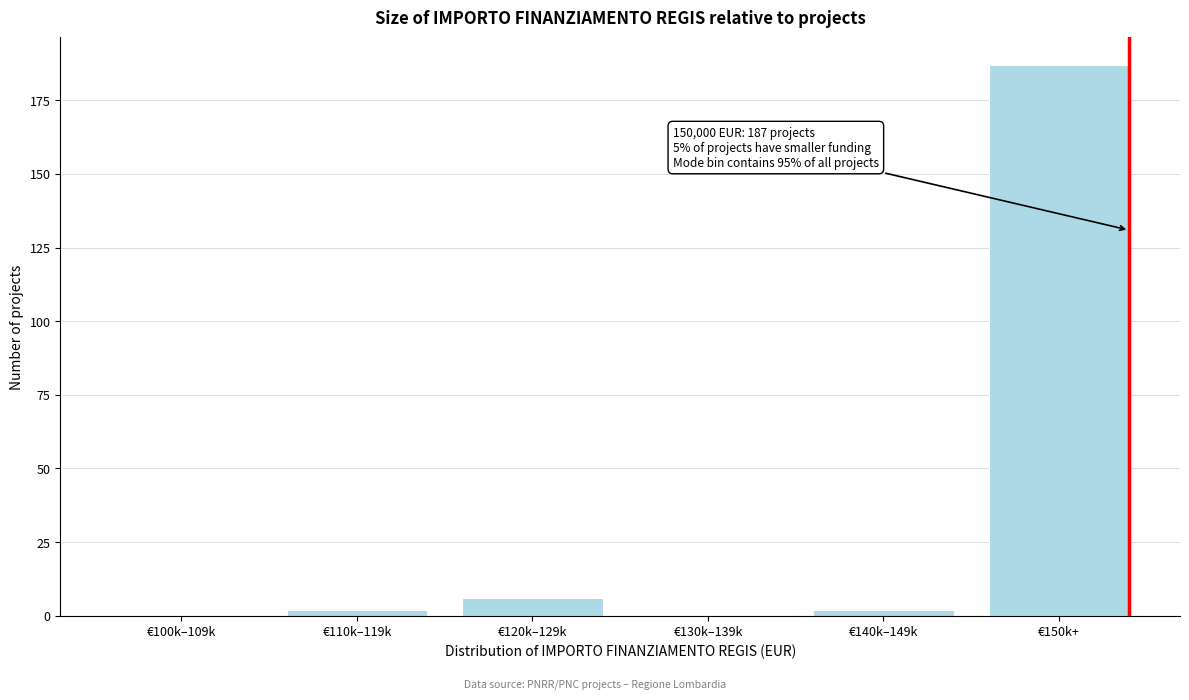

Reading left to right, list all the values displayed in this chart.

€100k–109k=0	€110k–119k=2	€120k–129k=6	€130k–139k=0	€140k–149k=2	€150k+=187